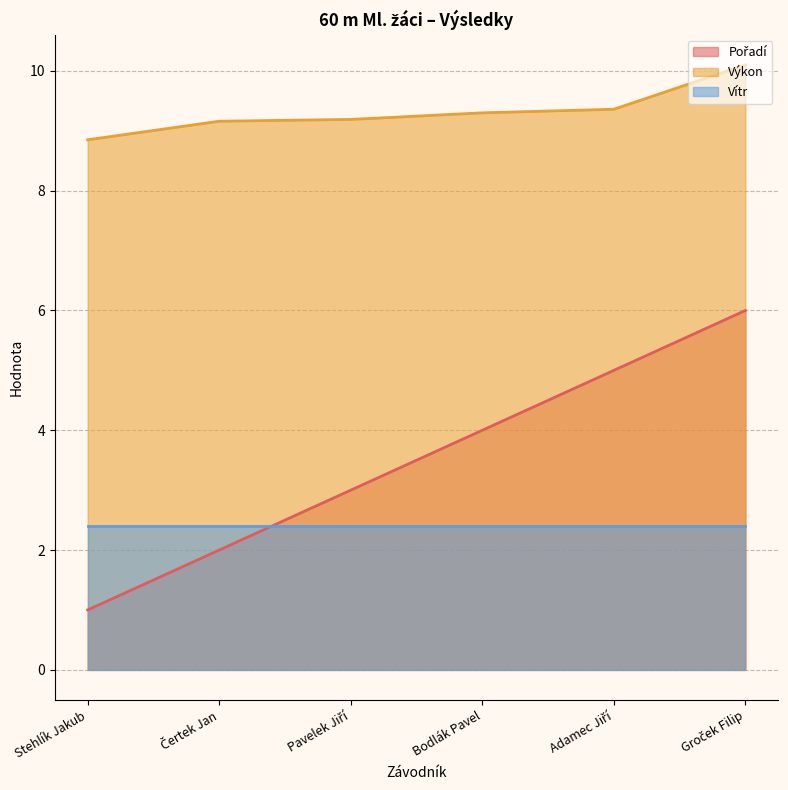

How many series are shown in this chart?

3